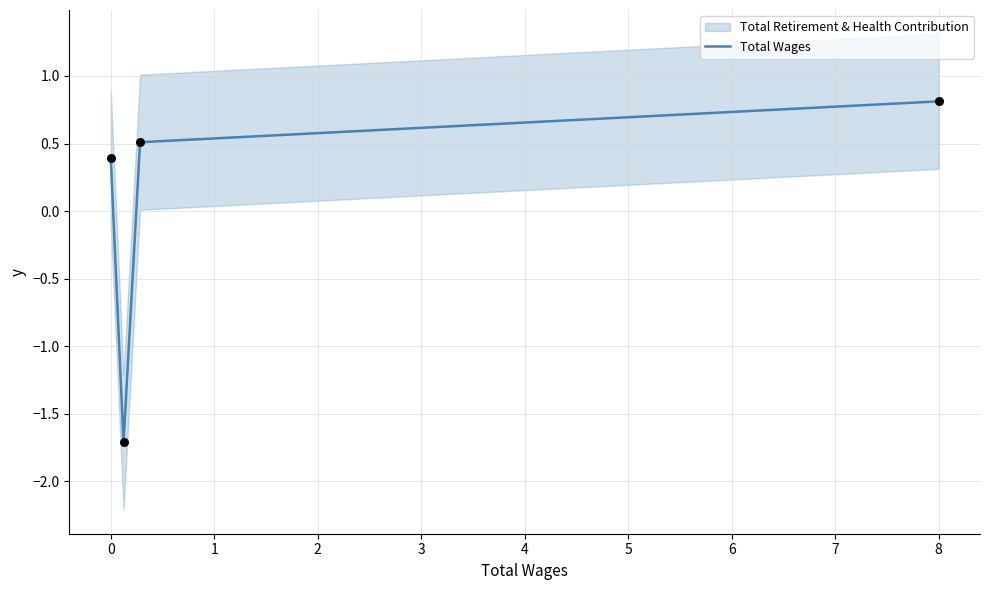

What is the maximum value for Total Wages?

0.8